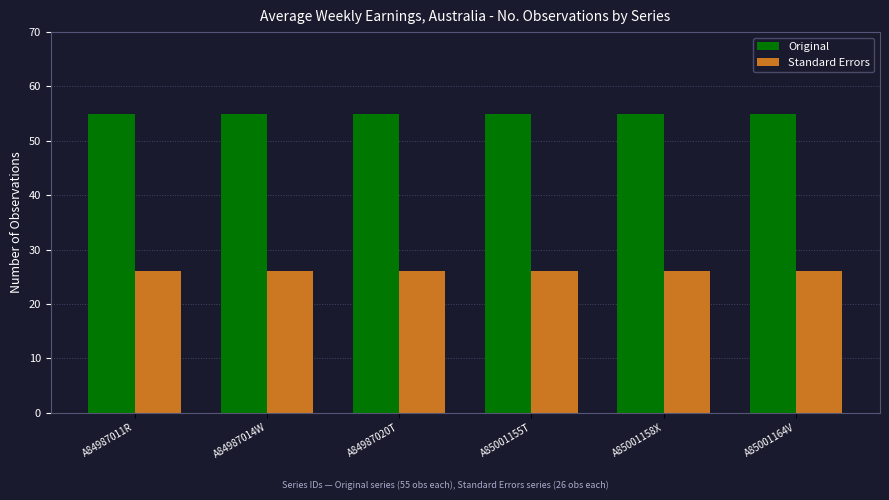

Does the chart contain any negative values?

No